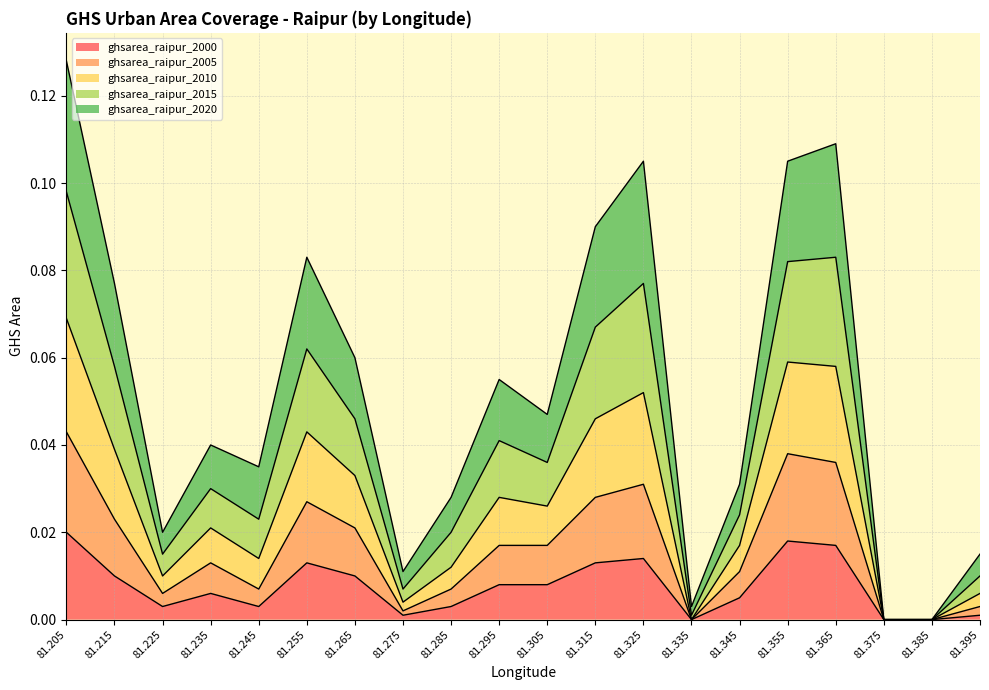

At which category is the sum across all series the highest?

81.205